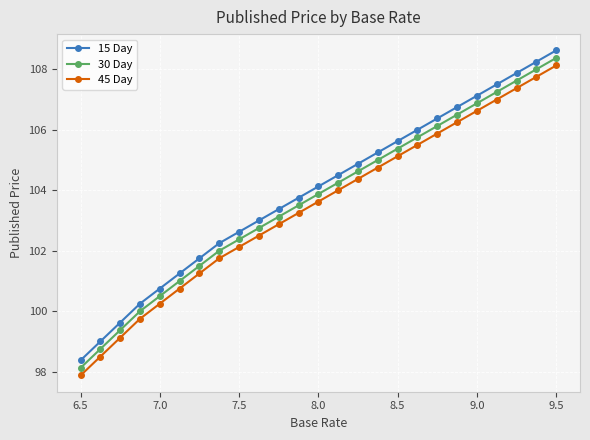

True or false: 45 Day and 15 Day intersect in this chart.

False